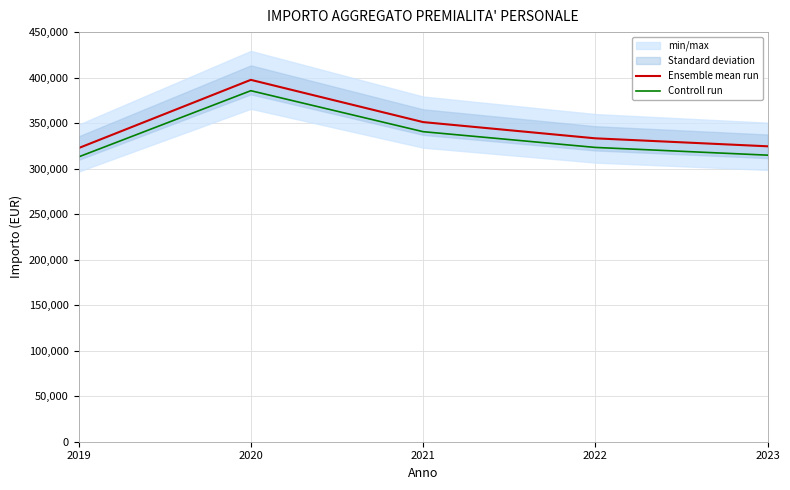

True or false: Ensemble mean run and Controll run intersect in this chart.

False